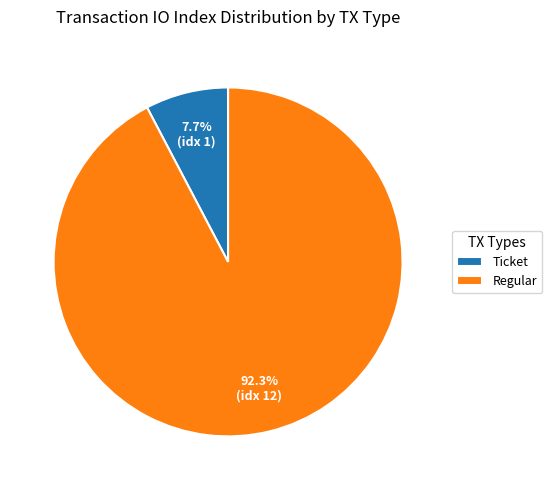

To the nearest percent, what is the difference between the largest and smallest slice percentages?

85%